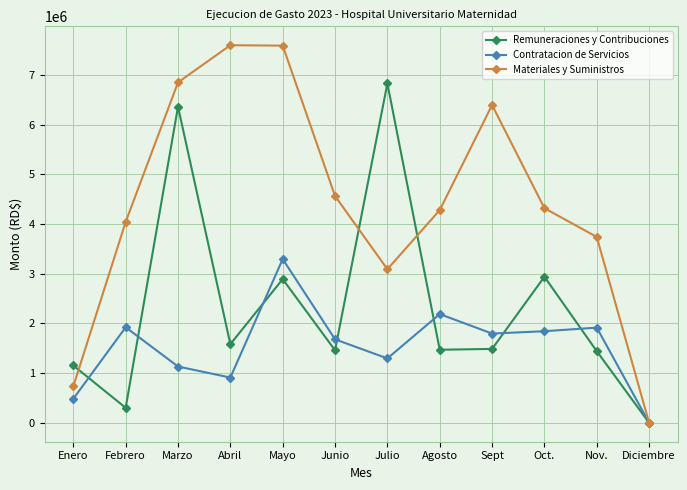

True or false: Materiales y Suministros has more than 0 points higher than both neighbors.

True